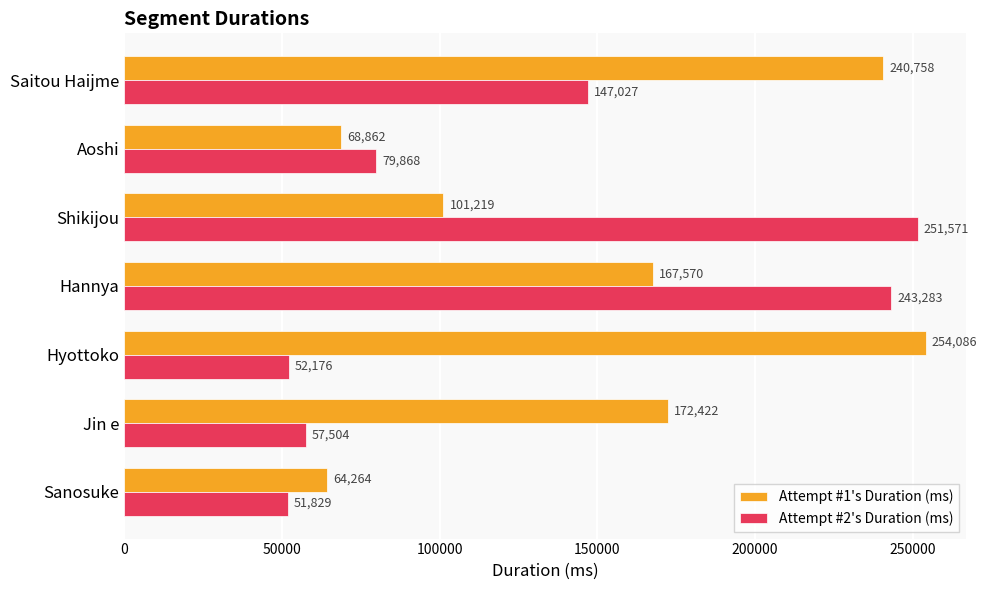

Which series has the widest spread of values?

Attempt #2's Duration (ms)